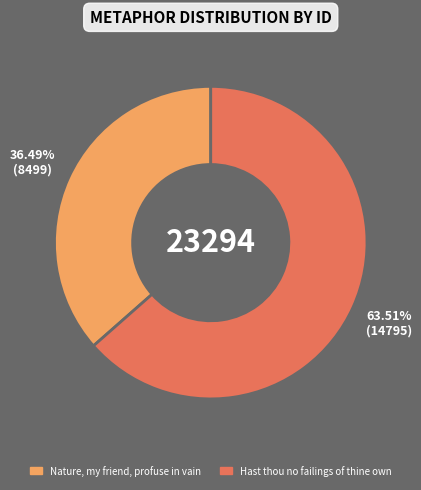

What percentage do Hast thou no failings of thine own and Nature, my friend, profuse in vain together represent?

100.0%